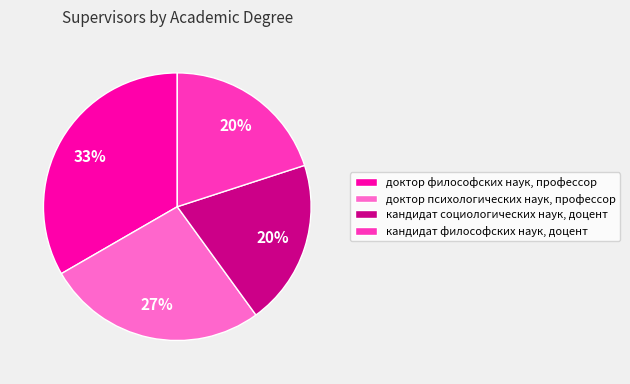

Combined, do кандидат философских наук, доцент and кандидат социологических наук, доцент account for over 50%?

No